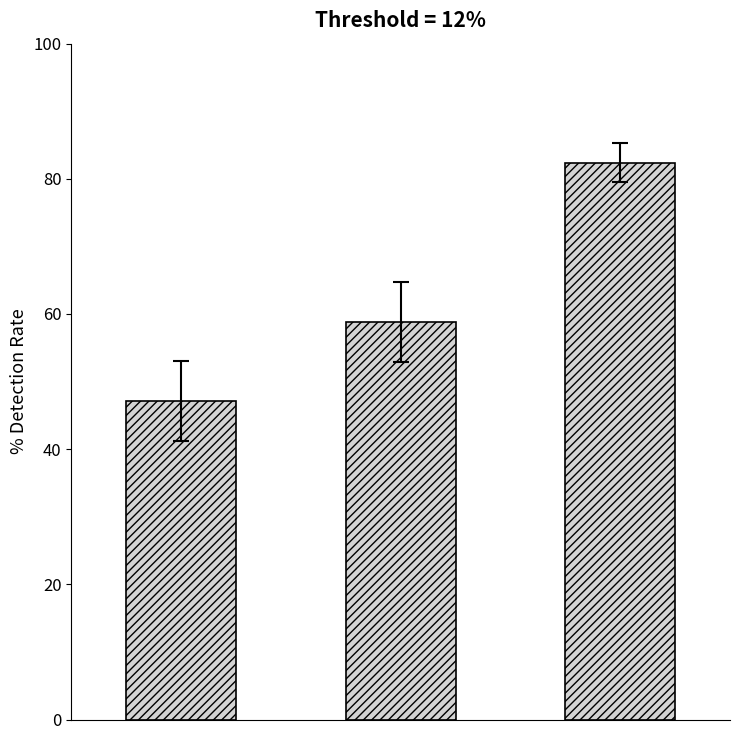

Does the chart contain stacked bars?

No